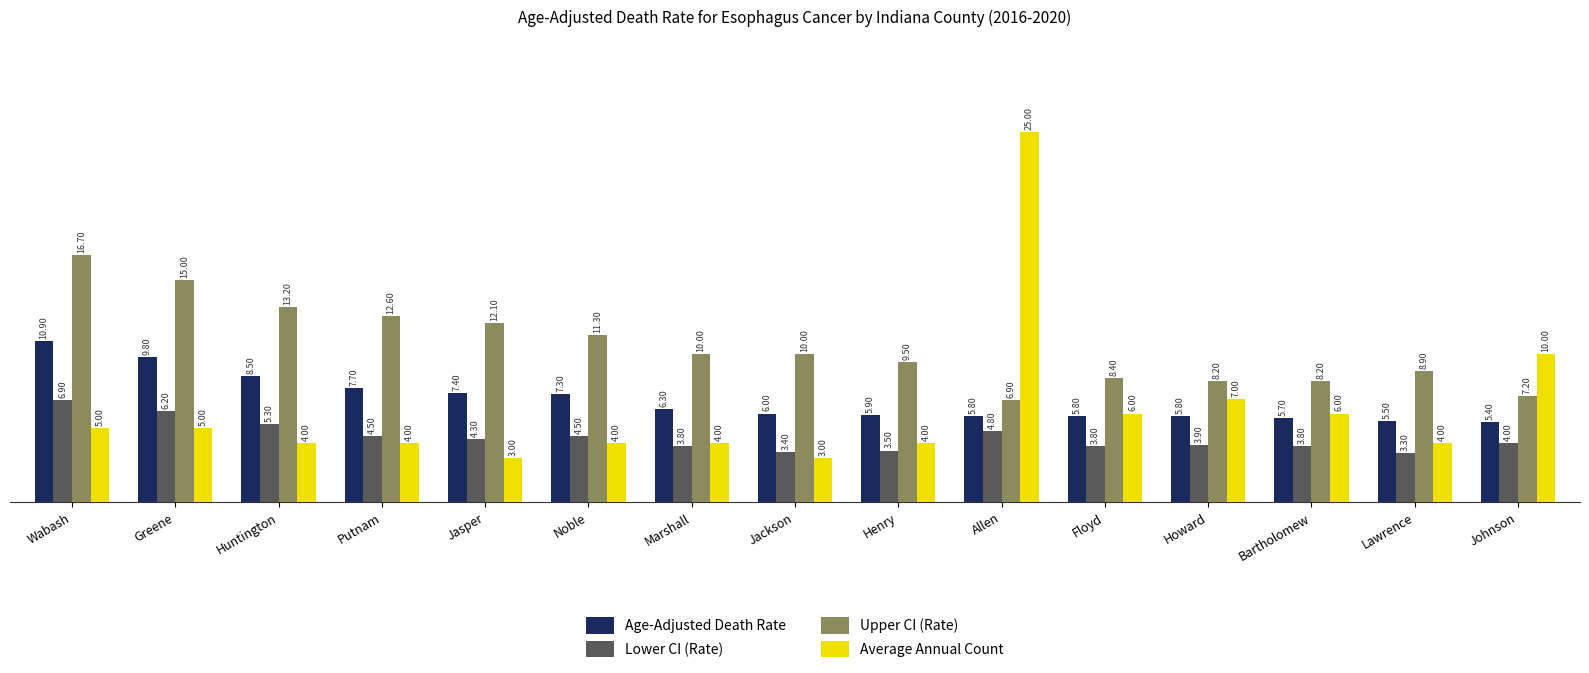

Read the Age-Adjusted Death Rate value at Howard.

5.8